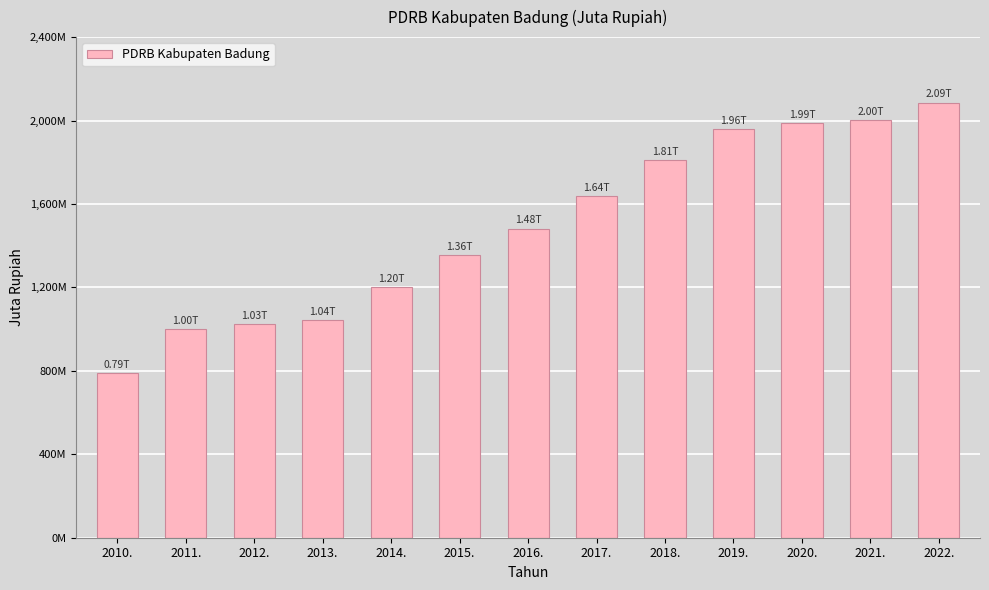

At which label does the data first exceed 1481870?

2016.